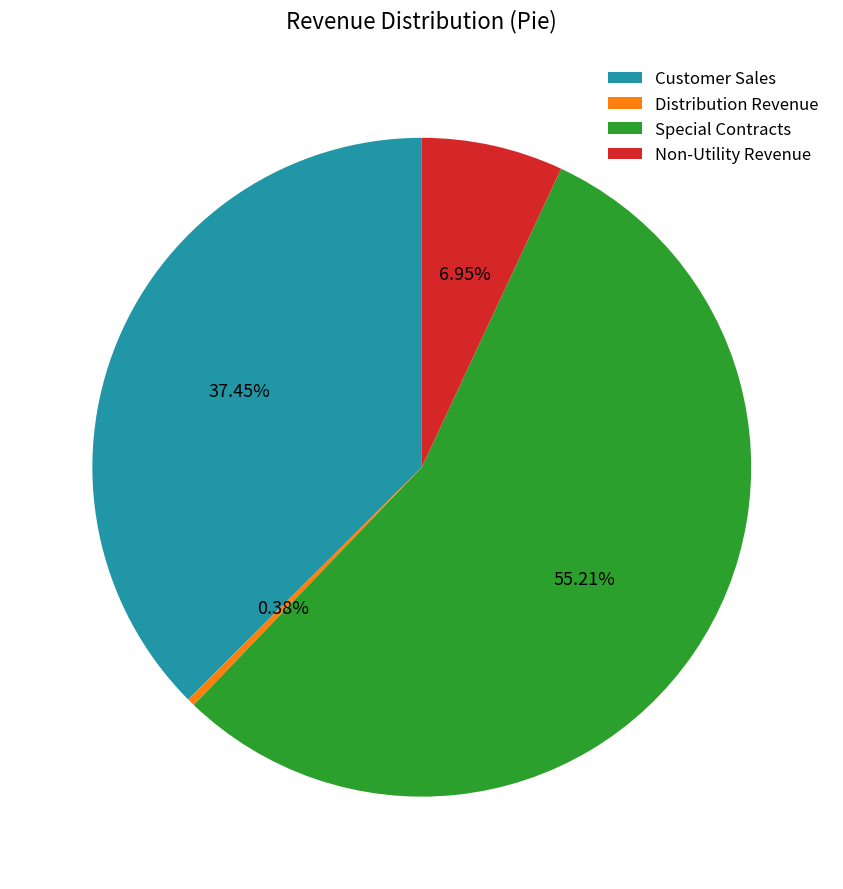

To the nearest percent, what is the difference between the Special Contracts and Non-Utility Revenue slice percentages?

48%